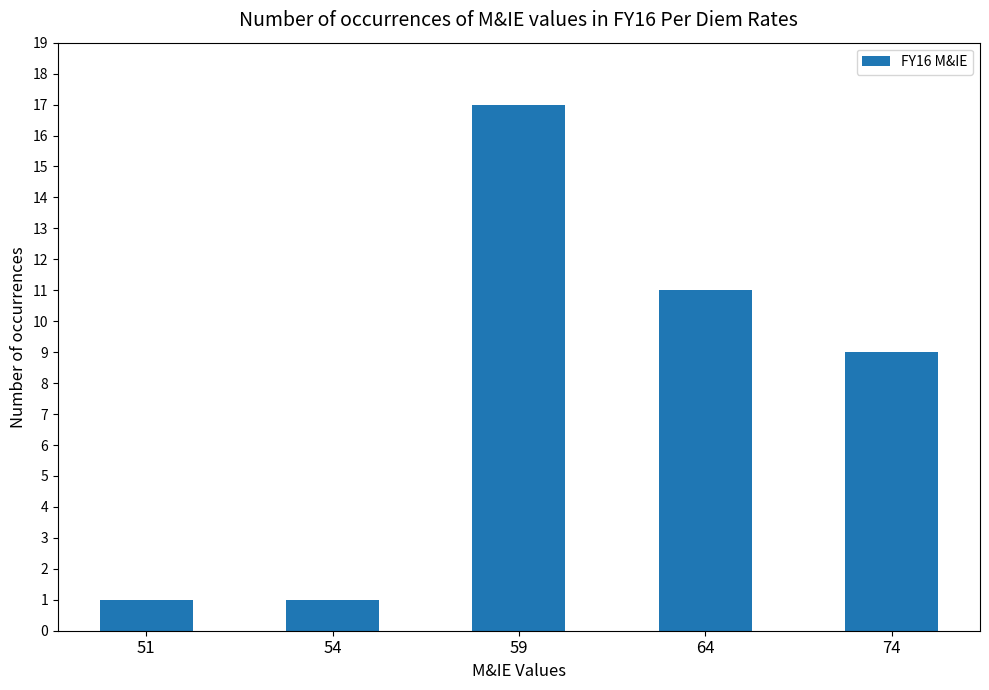

Approximately how many times larger is the value at 59 compared to 64?

1.5